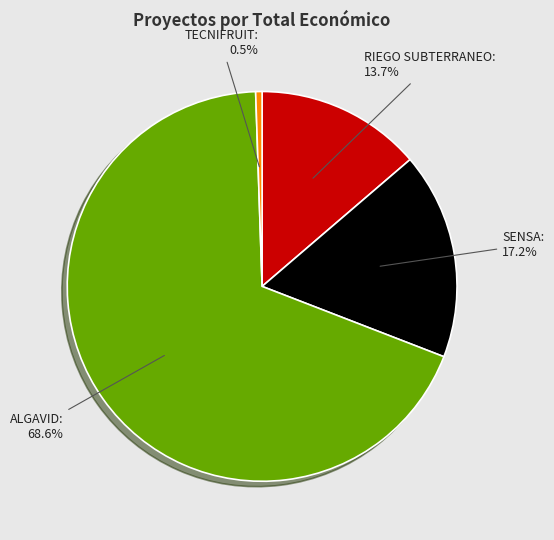

Is there any slice that represents more than half of the pie?

Yes